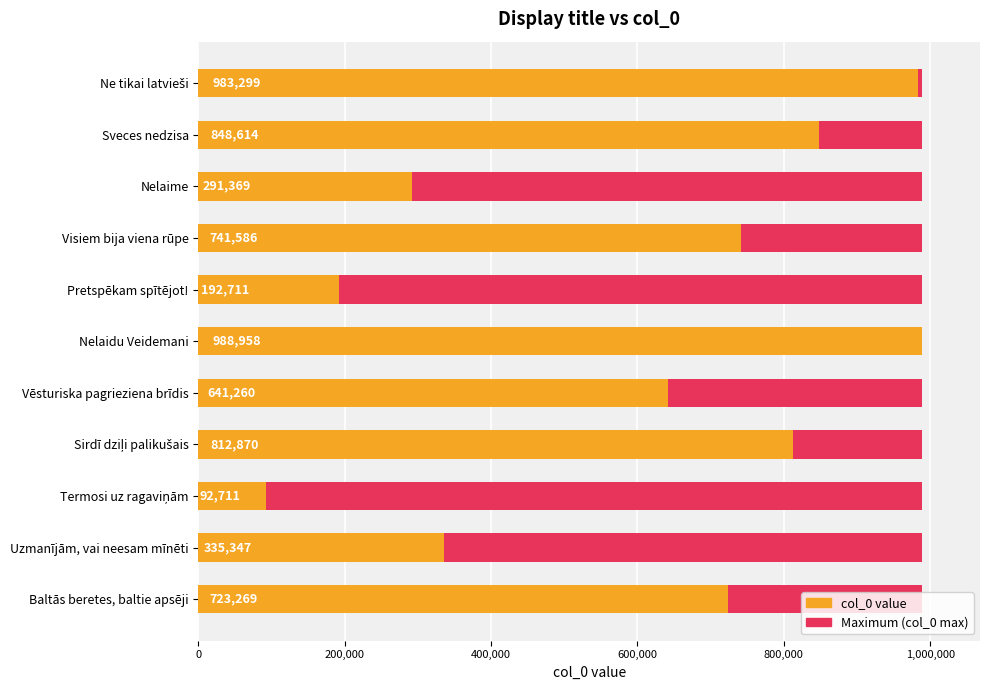

How many groups of bars are there?

11